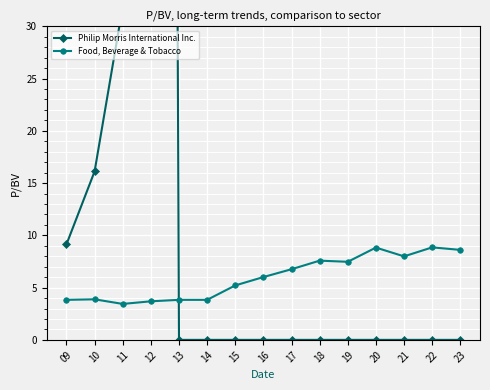

Between 14 and 19, which series saw the biggest shift?

Food, Beverage & Tobacco